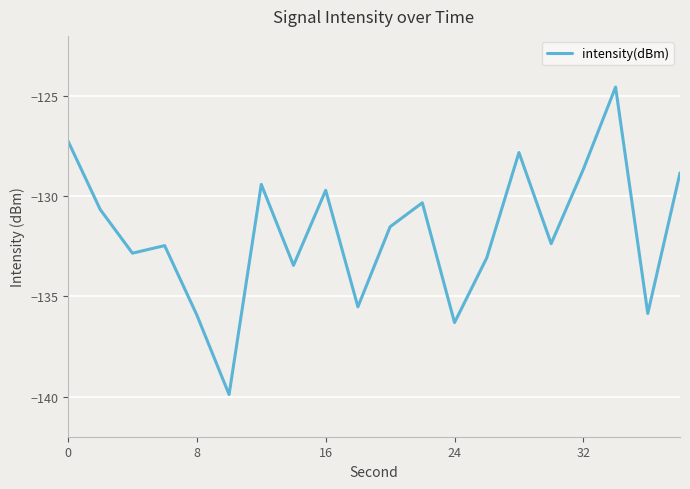

What is the maximum value shown in the chart?

-124.6